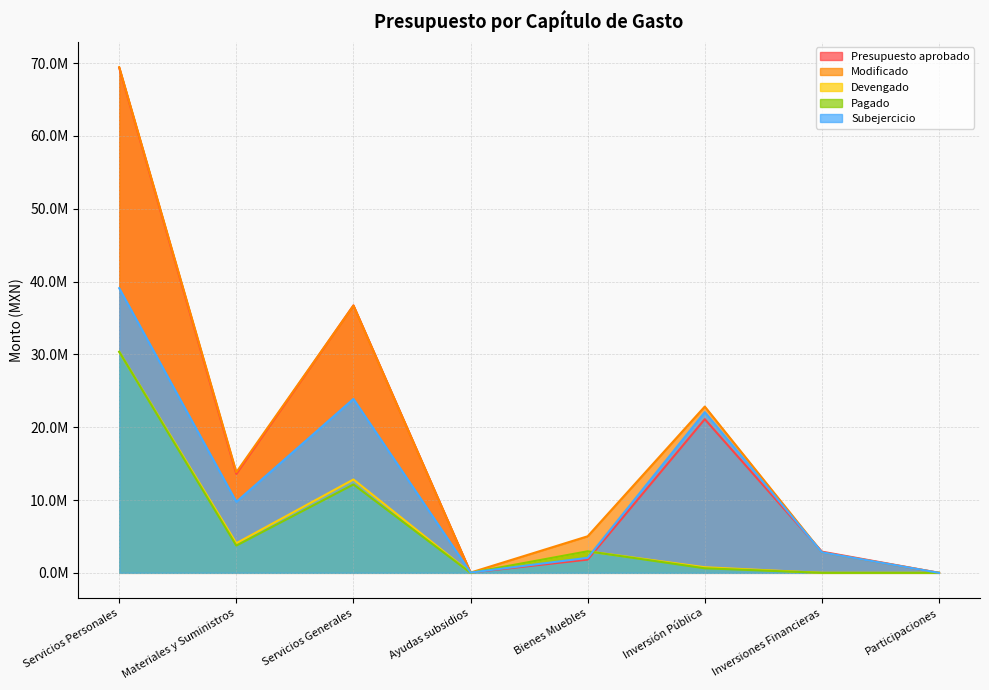

What are all the series names shown in the legend?

Presupuesto aprobado, Modificado, Devengado, Pagado, Subejercicio